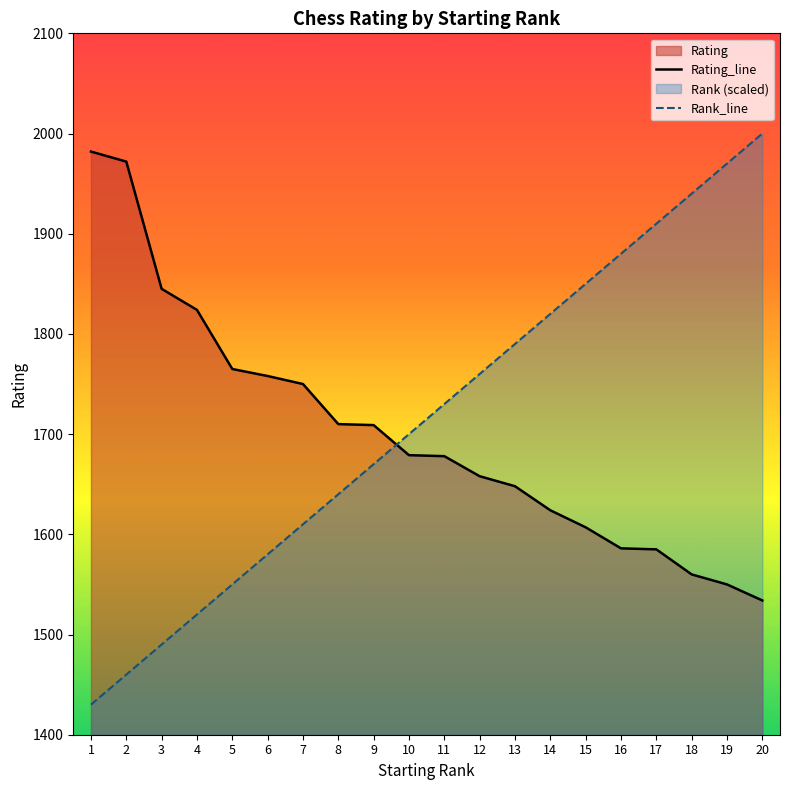

Where is Rating nearest to the value 1758?

6